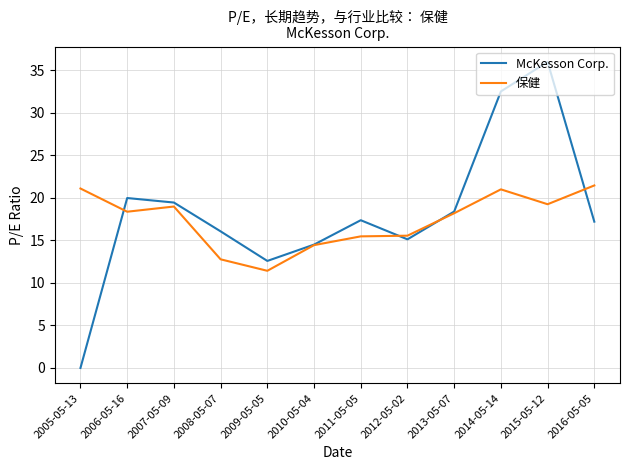

Is the value of 保健 at 2014-05-14 greater than the value of McKesson Corp. at 2005-05-13?

Yes